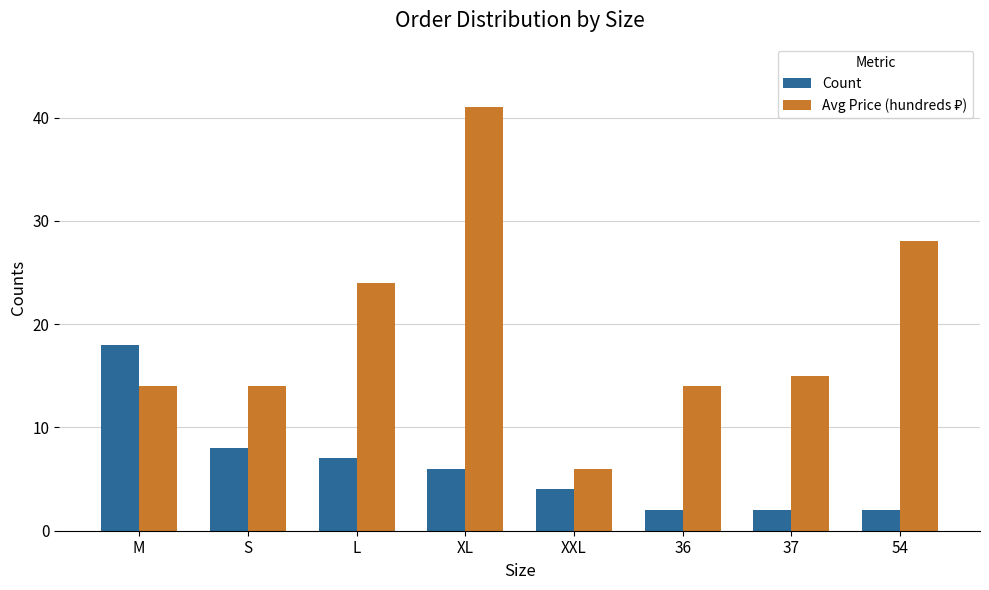

What is the greatest value displayed?

41